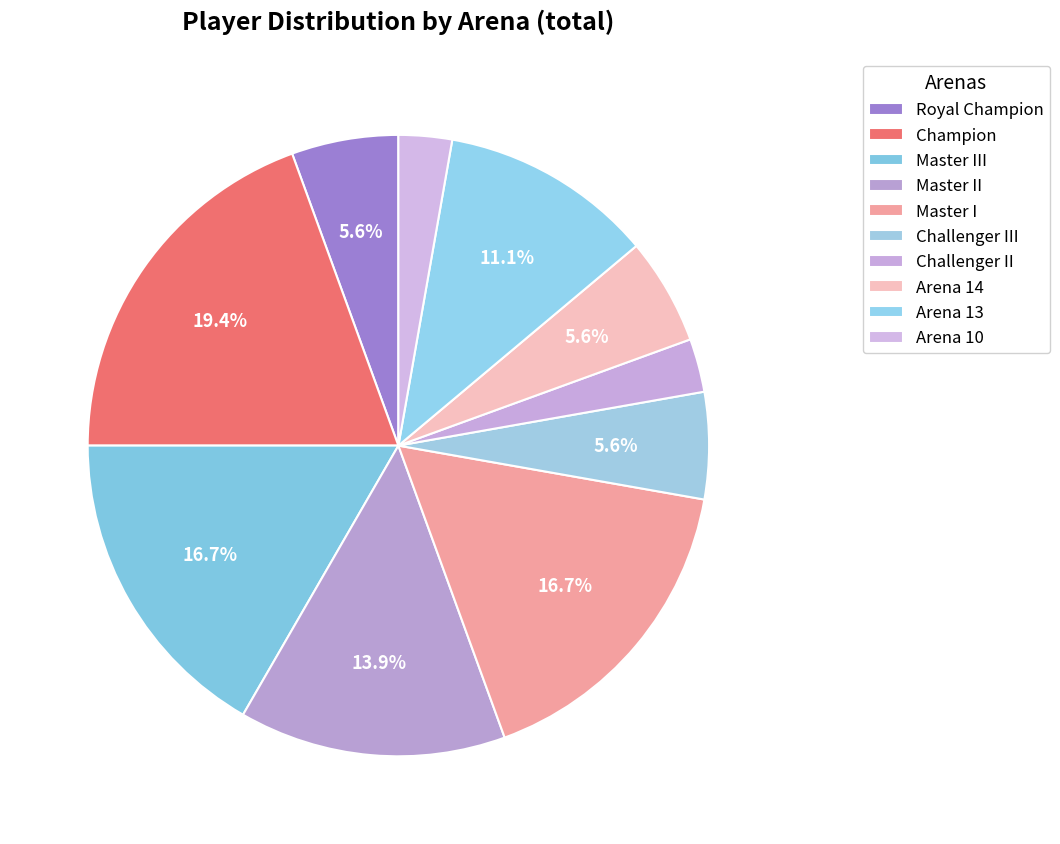

Count the number of slices in the pie.

10